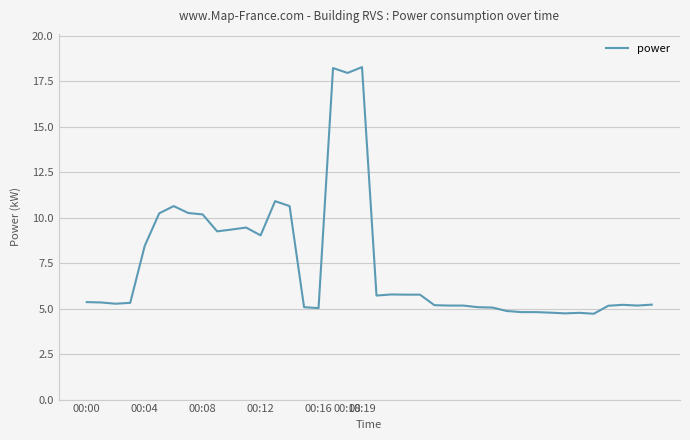

What is the minimum value shown in the chart?

4.7